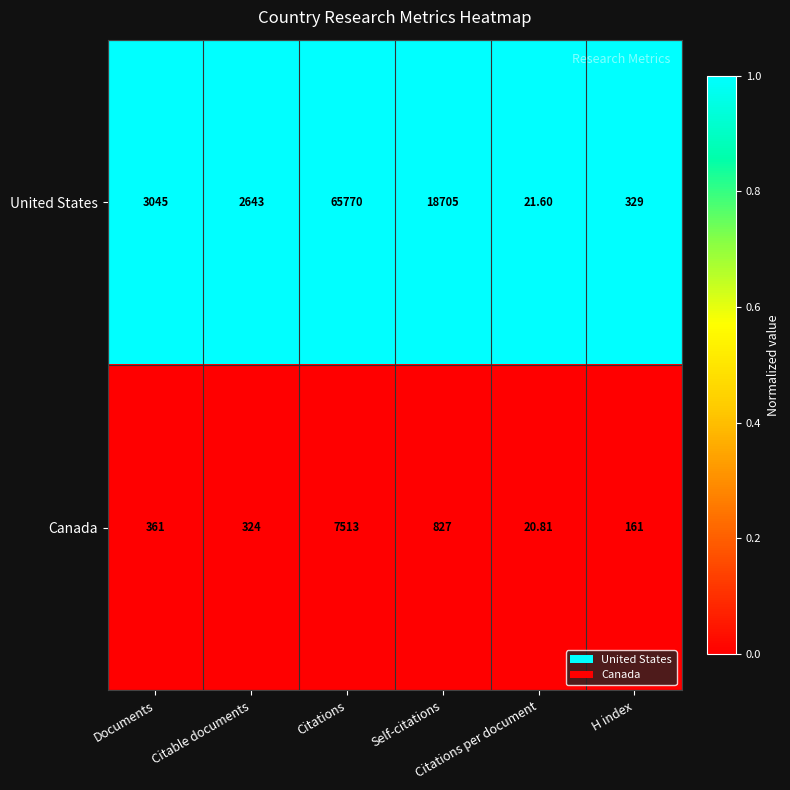

What is the spread (max minus min) of values at Citations per document?

0.8